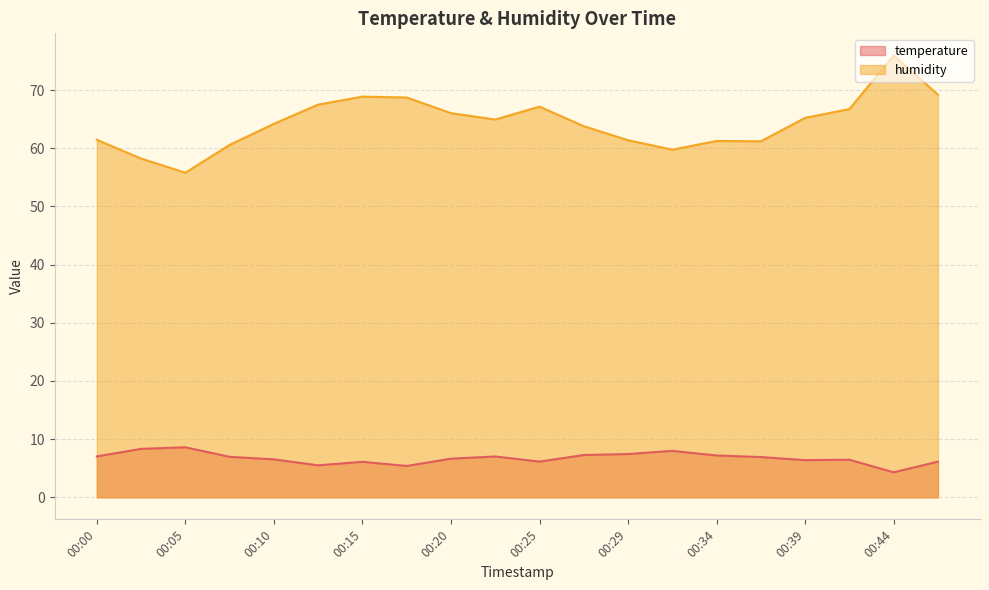

How many values in the humidity series exceed 64?

11